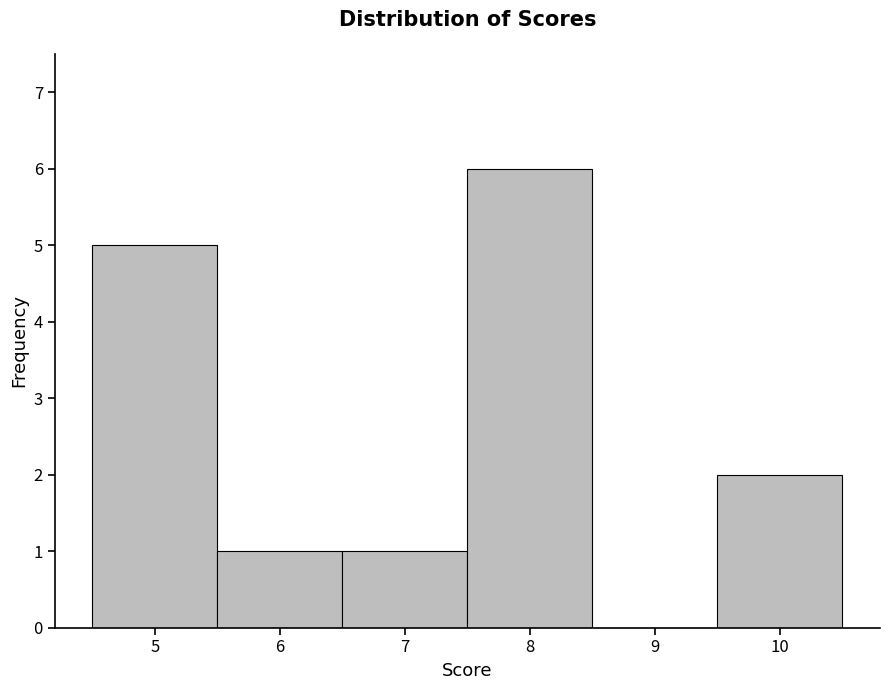

How tall is the bar that spans 4.5 to 5.5 on the x-axis? The values are not printed on the chart, so give them approximately, as read against the axis.

5